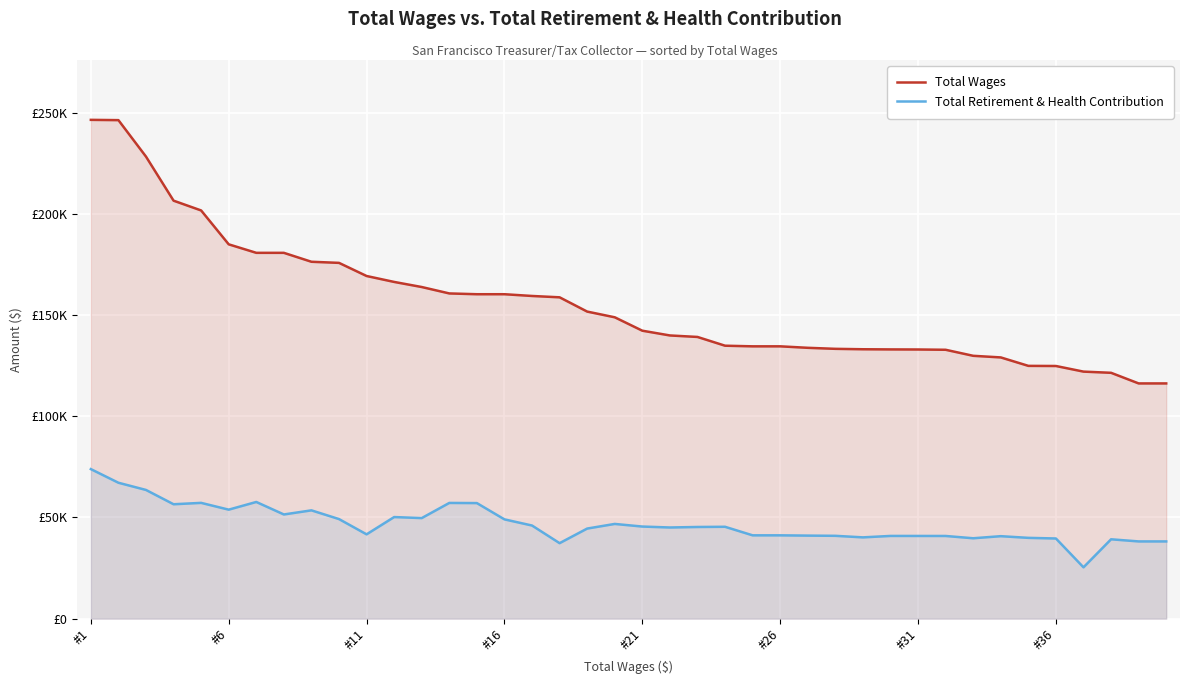

Which has a higher value, 12 or 21?

12